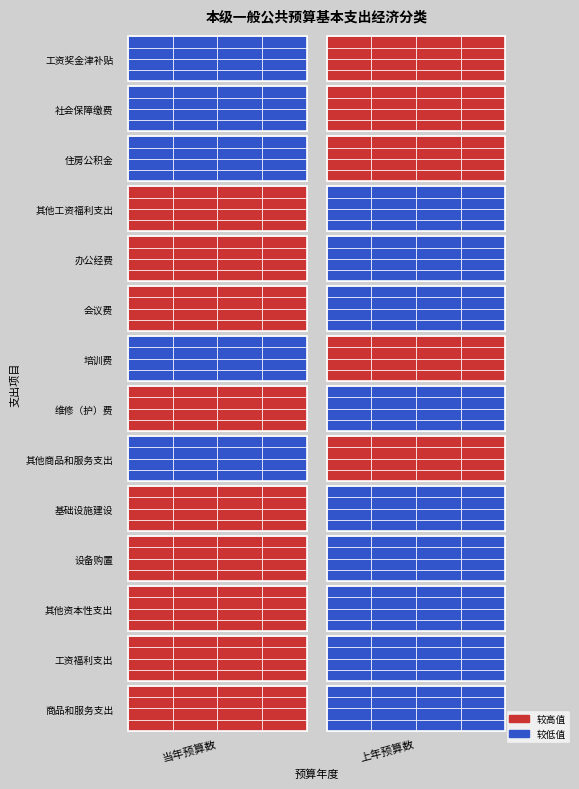

Is the value of 工资奖金津补贴 at 1 greater than the value of 其他工资福利支出 at 0?

Yes